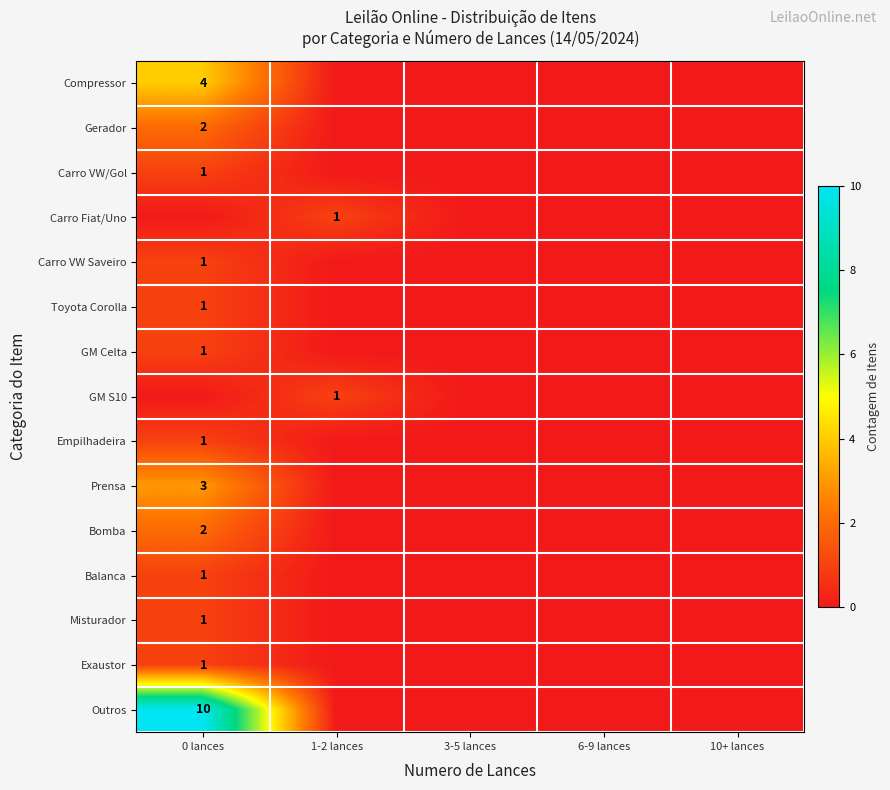

Between 3-5 lances and 6-9 lances, which is larger?

3-5 lances